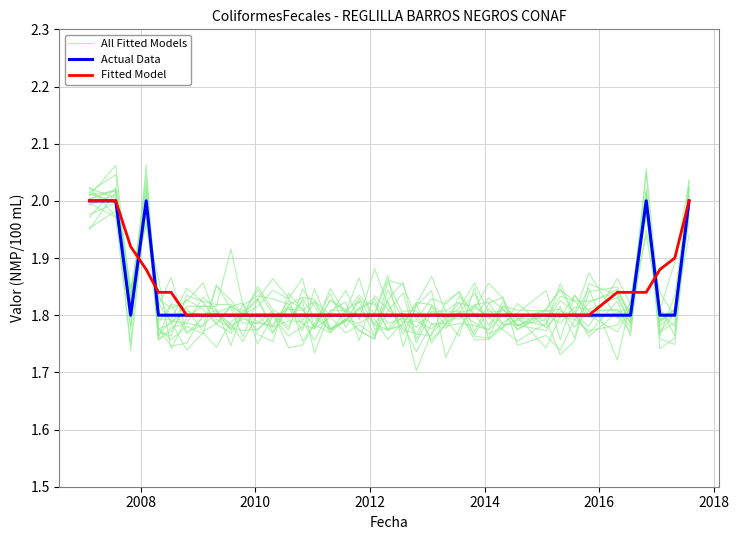

How many intersections are there between All Fitted Models and Fitted Model?

24